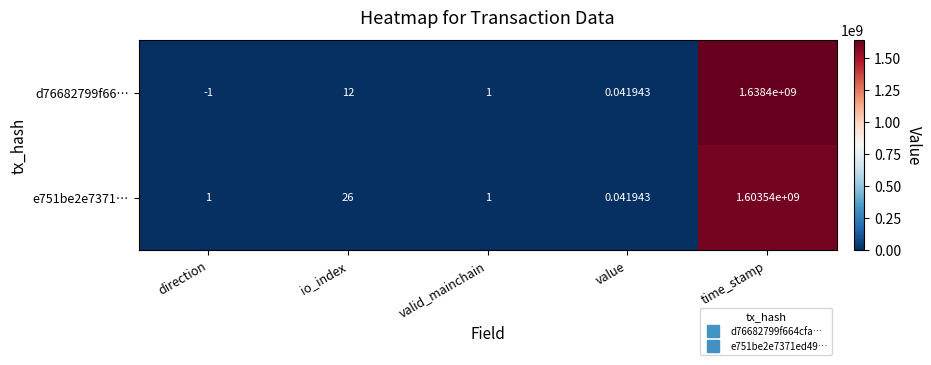

Which category has the lowest value across all series?

direction